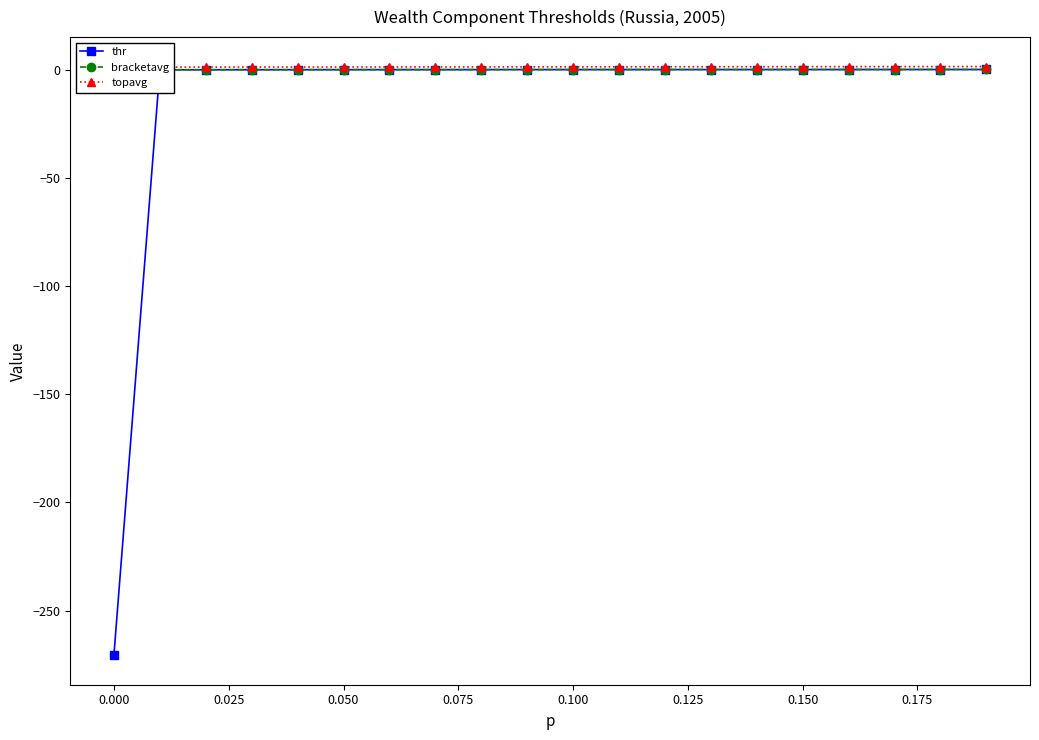

What is the minimum value shown in the chart?

-270.7